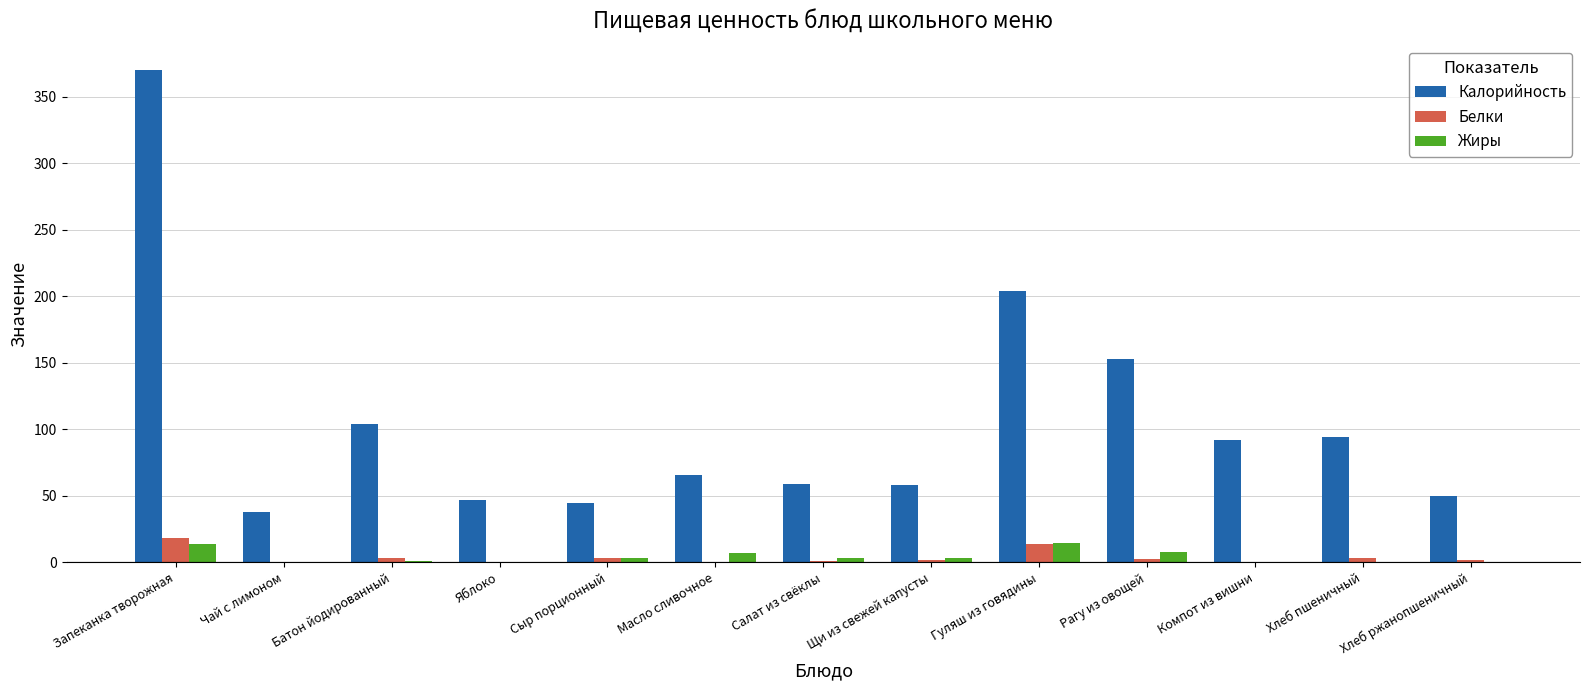

Are the bars horizontal?

No